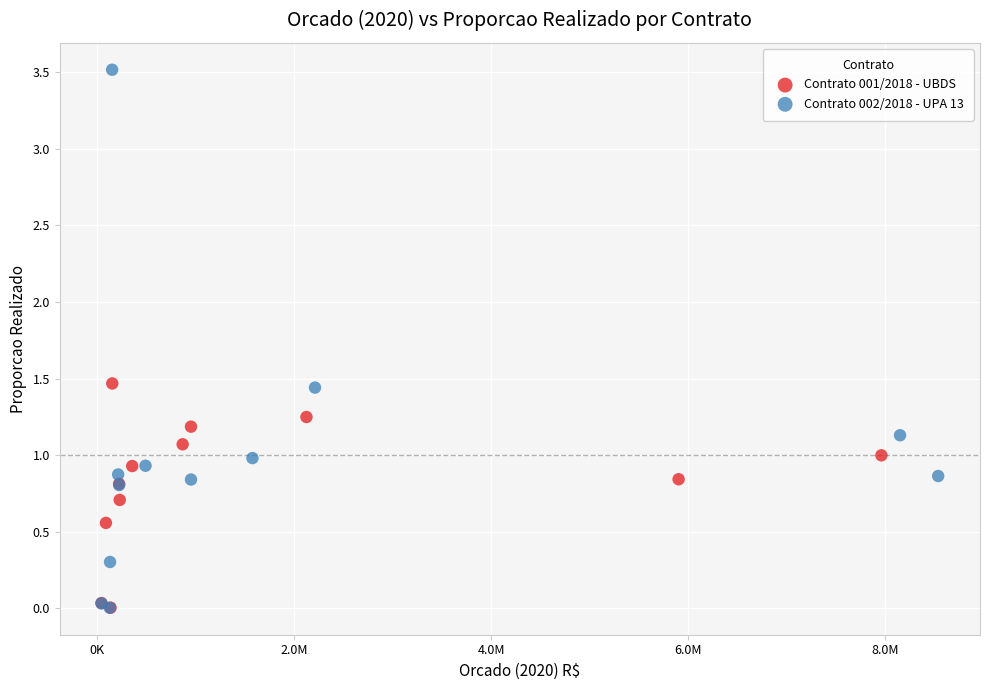

Which series contains the highest Y value?

Contrato 002/2018 - UPA 13